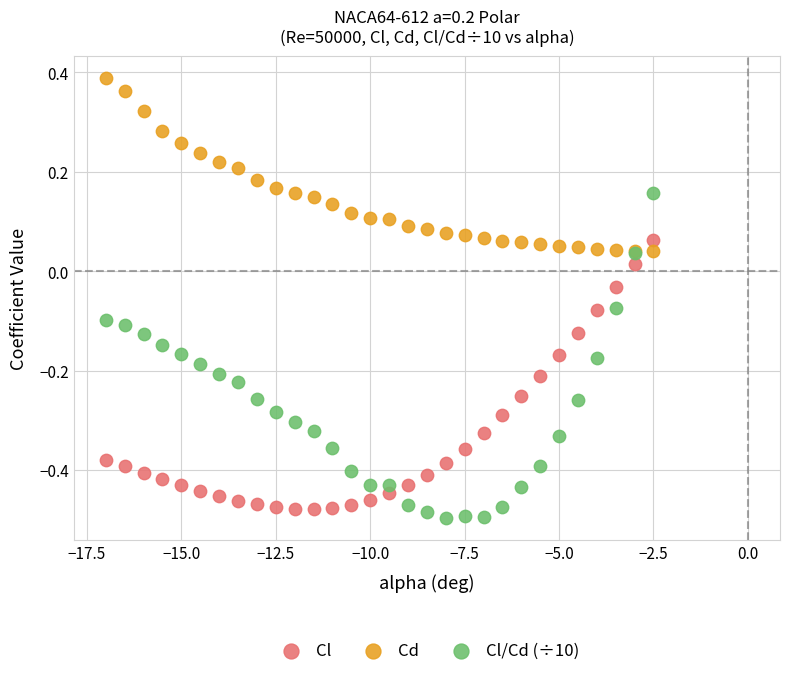

Which series has the largest Y range (max minus min)?

Cl/Cd (÷10)